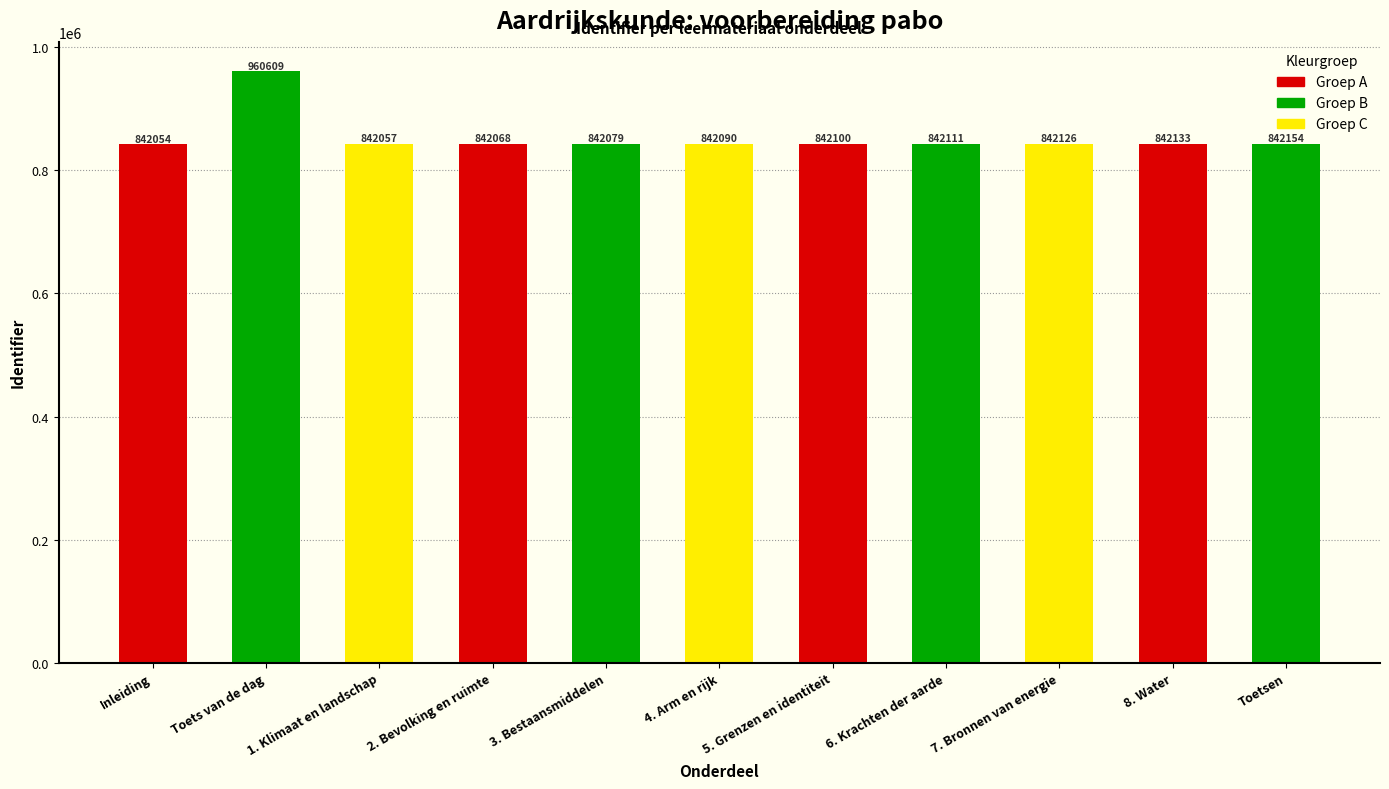

What is the change in value from 2. Bevolking en ruimte to 6. Krachten der aarde?

+43